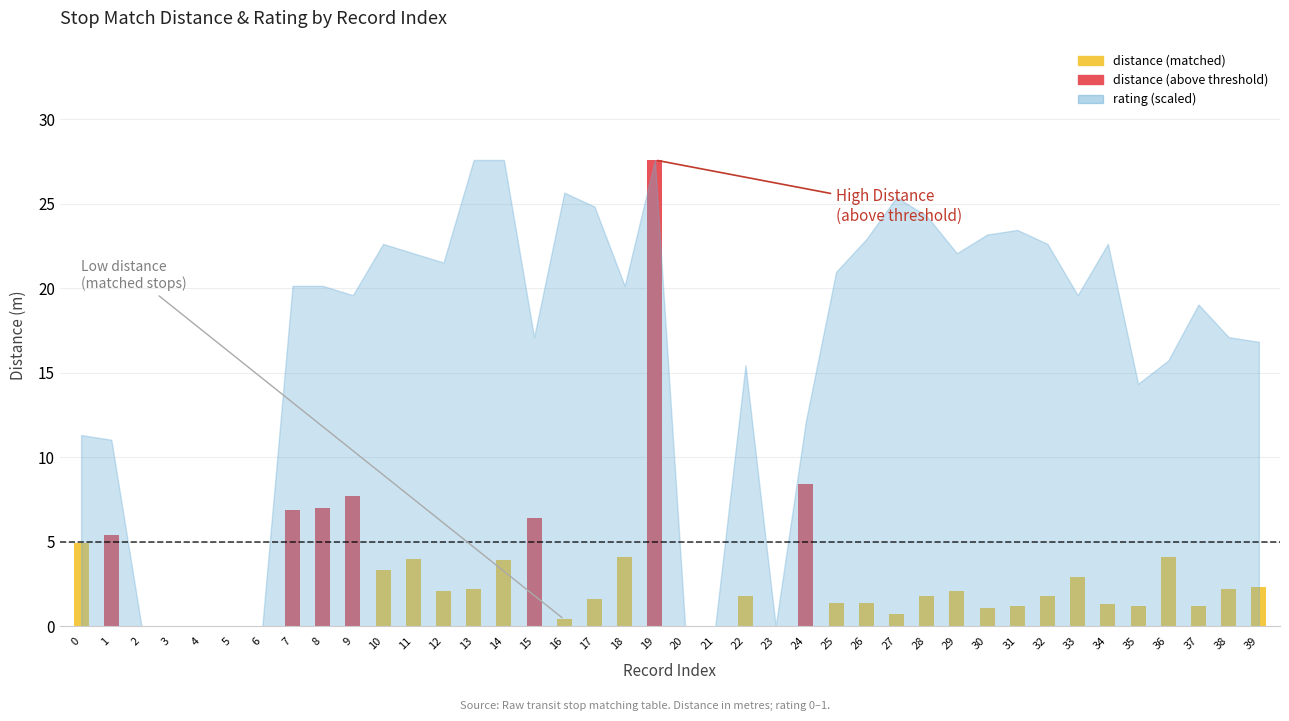

Rank the categories by distance value from highest to lowest.

19, 24, 9, 8, 7, 15, 1, 0, 18, 36, 11, 14, 10, 33, 39, 13, 38, 12, 29, 22, 28, 32, 17, 25, 26, 34, 31, 35, 37, 30, 27, 16, 2, 3, 4, 5, 6, 20, 21, 23